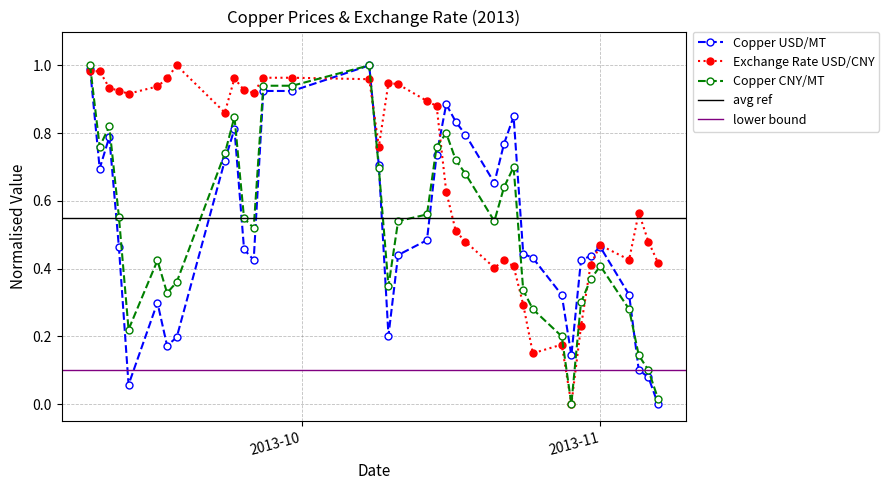

Which series has the widest spread of values?

Copper USD/MT